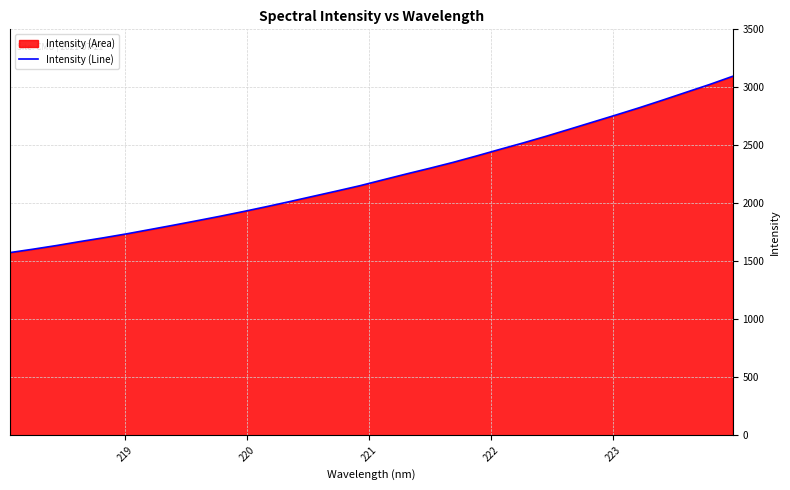

Reading right to left, transcribe all the data shown in this chart.

3095.1	3023.8	2957.2	2890.2	2824.6	2762.1	2700.8	2639.4	2578.7	2520.4	2464.7	2408.1	2353.1	2302.3	2253.3	2202.8	2151.6	2105.6	2060.6	2015.3	1971.3	1928.8	1888.1	1849.1	1810.9	1773.7	1736.6	1702.2	1669.9	1635.9	1604.6	1574.9